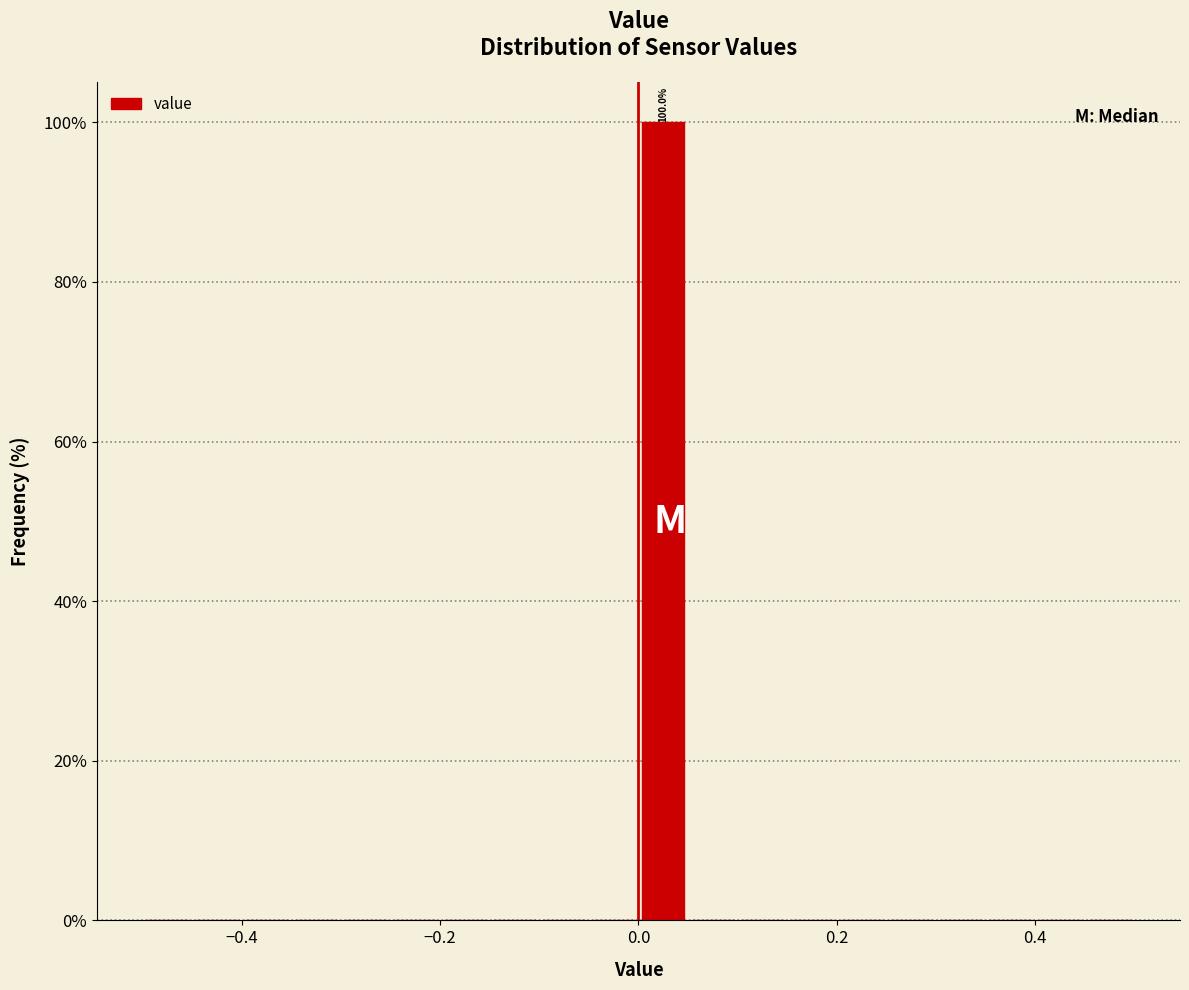

Read against the x-axis, roughly where is the centre of the tallest bar?

0.02